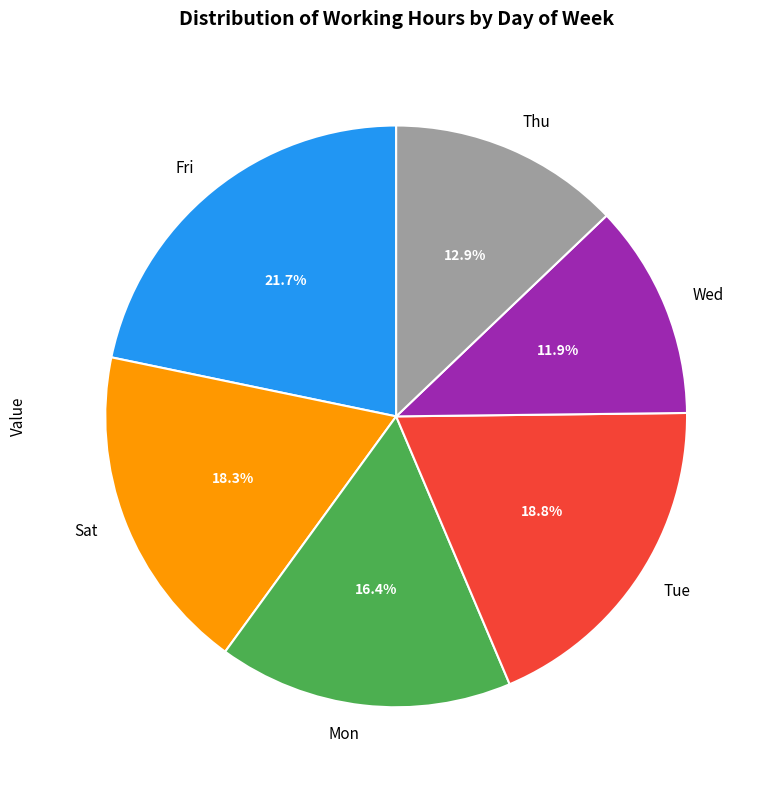

How many segments does this pie chart have?

6